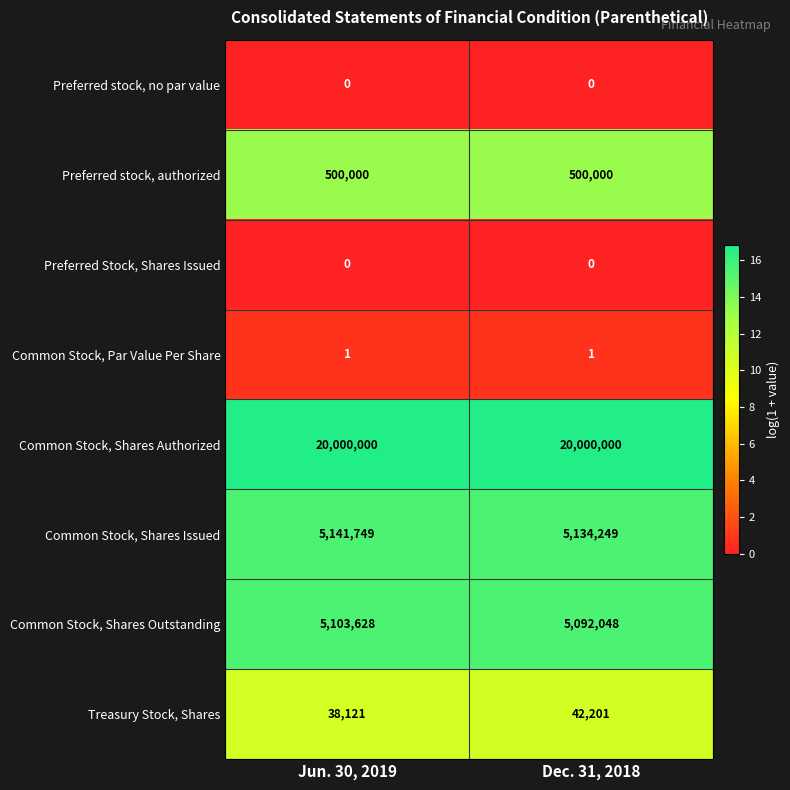

Reading right to left, transcribe all the data shown in this chart.

Preferred stock, no par value: 0	0
Preferred stock, authorized: 500000	500000
Preferred Stock, Shares Issued: 0	0
Common Stock, Par Value Per Share: 1	1
Common Stock, Shares Authorized: 20000000	20000000
Common Stock, Shares Issued: 5134249	5141749
Common Stock, Shares Outstanding: 5092048	5103628
Treasury Stock, Shares: 42201	38121